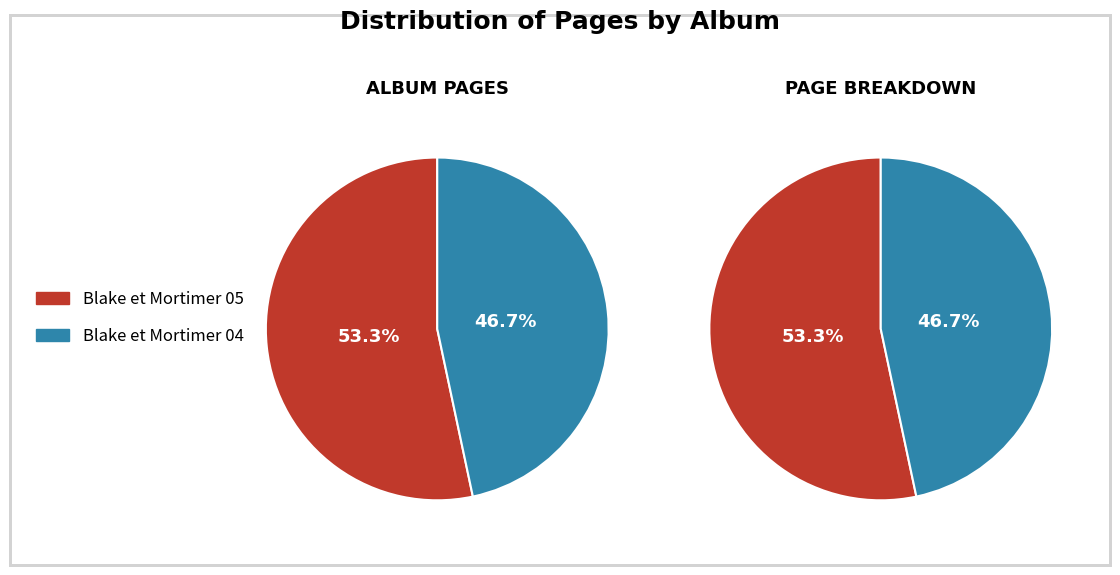

Is it true that Blake et Mortimer 05 is 66% of the pie?

False